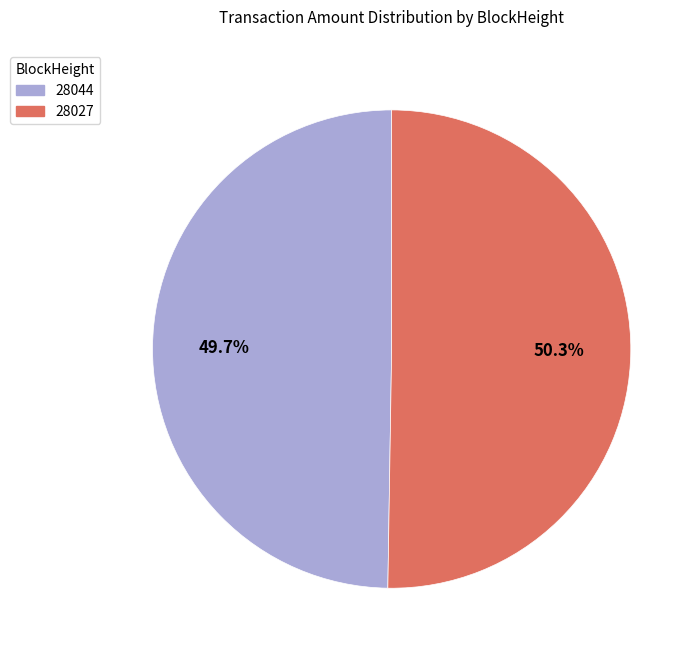

What is the ratio of the value at 28027 to the value at 28044?

1.0